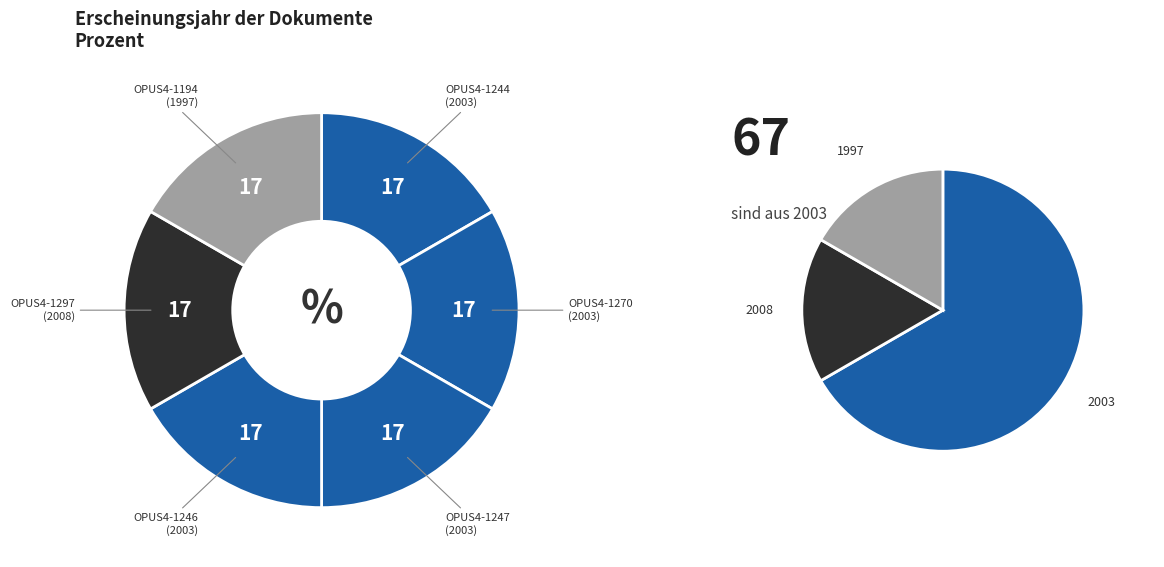

To the nearest percent, what is the average slice percentage?

17%